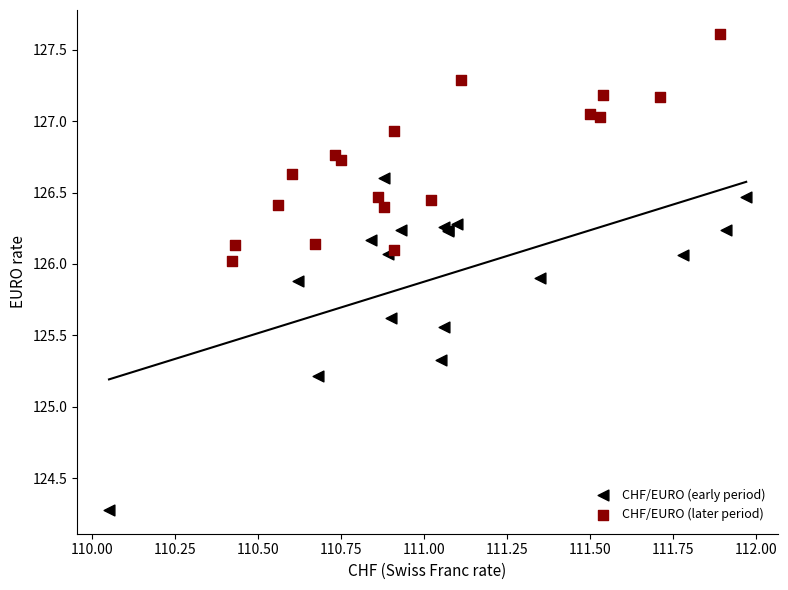

Which series contains the lowest Y value?

CHF/EURO (early period)